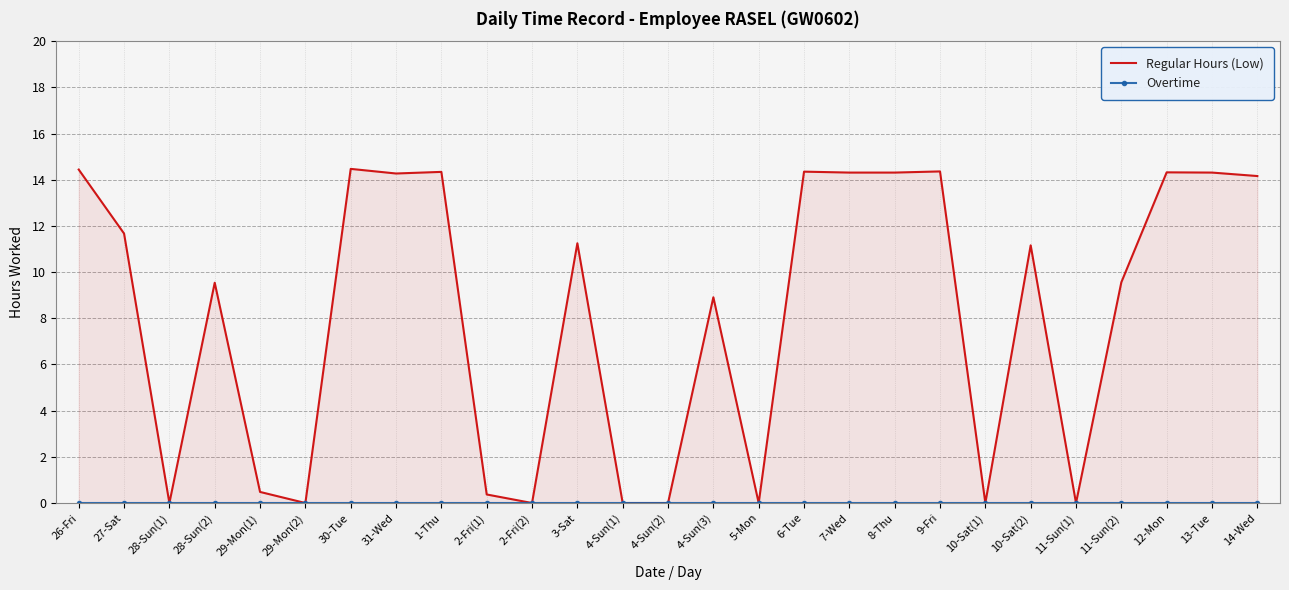

Rank the categories by Overtime value from highest to lowest.

26-Fri, 27-Sat, 28-Sun(1), 28-Sun(2), 29-Mon(1), 29-Mon(2), 30-Tue, 31-Wed, 1-Thu, 2-Fri(1), 2-Fri(2), 3-Sat, 4-Sun(1), 4-Sun(2), 4-Sun(3), 5-Mon, 6-Tue, 7-Wed, 8-Thu, 9-Fri, 10-Sat(1), 10-Sat(2), 11-Sun(1), 11-Sun(2), 12-Mon, 13-Tue, 14-Wed